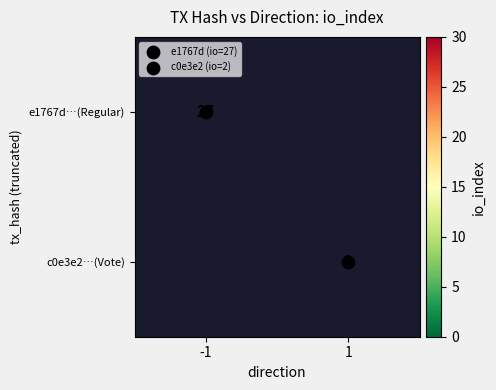

How many data points does each series have?

2